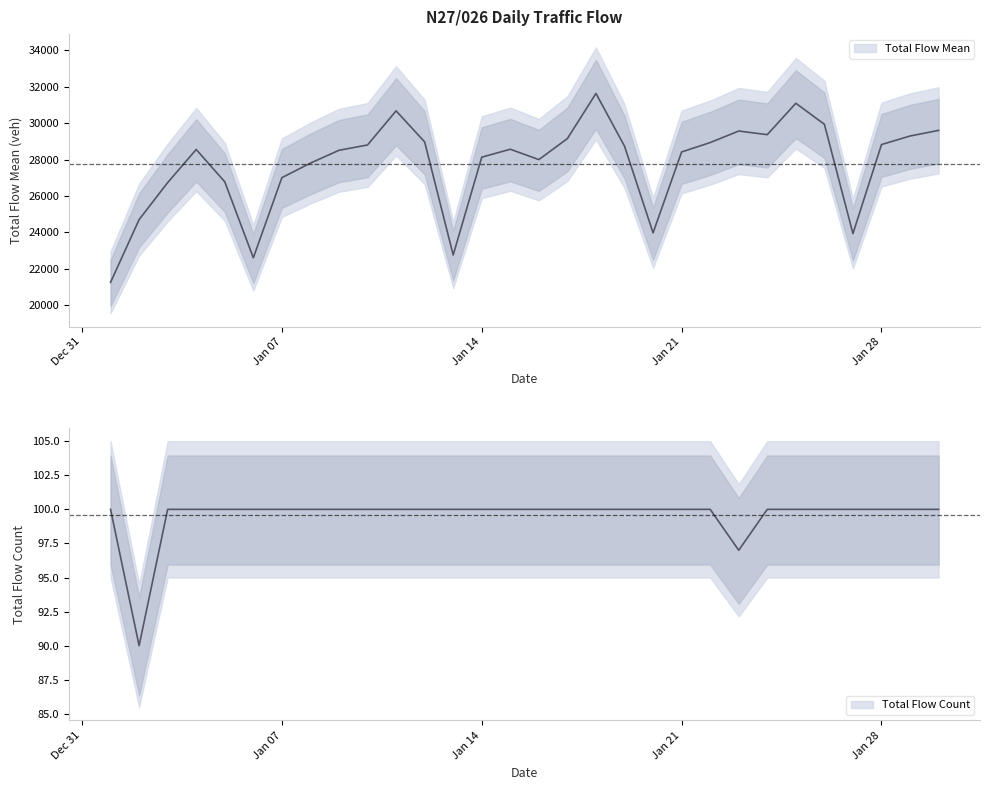

At which label does Total Flow Count reach its peak?

2019-01-01